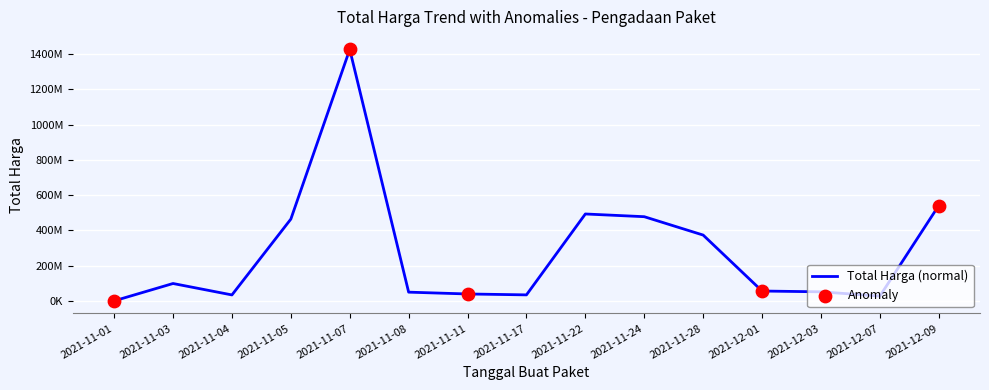

What is the change in value from 2021-11-17 to 2021-11-22?

+458708000